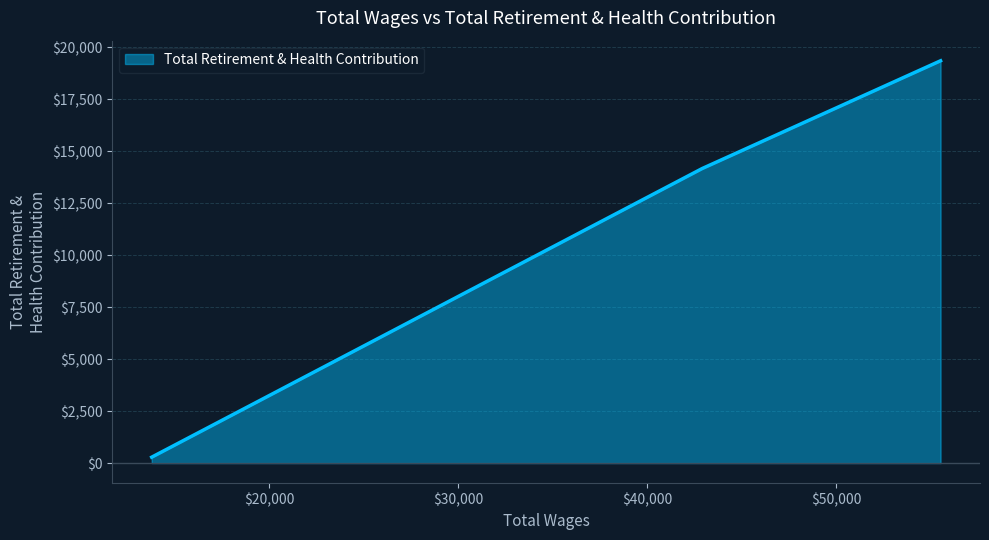

Count the number of data series in this chart.

1